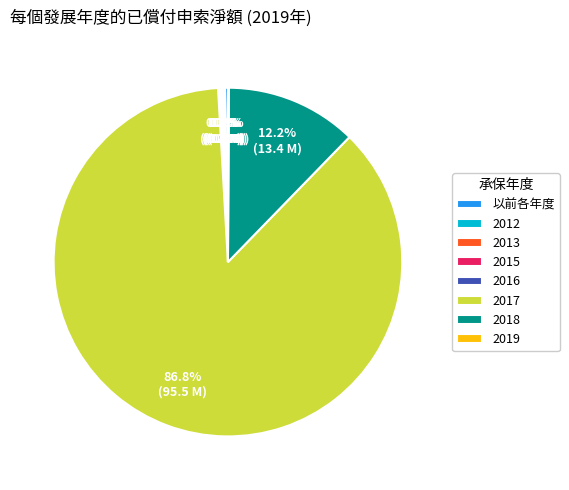

What is the largest slice in the pie chart?

2017